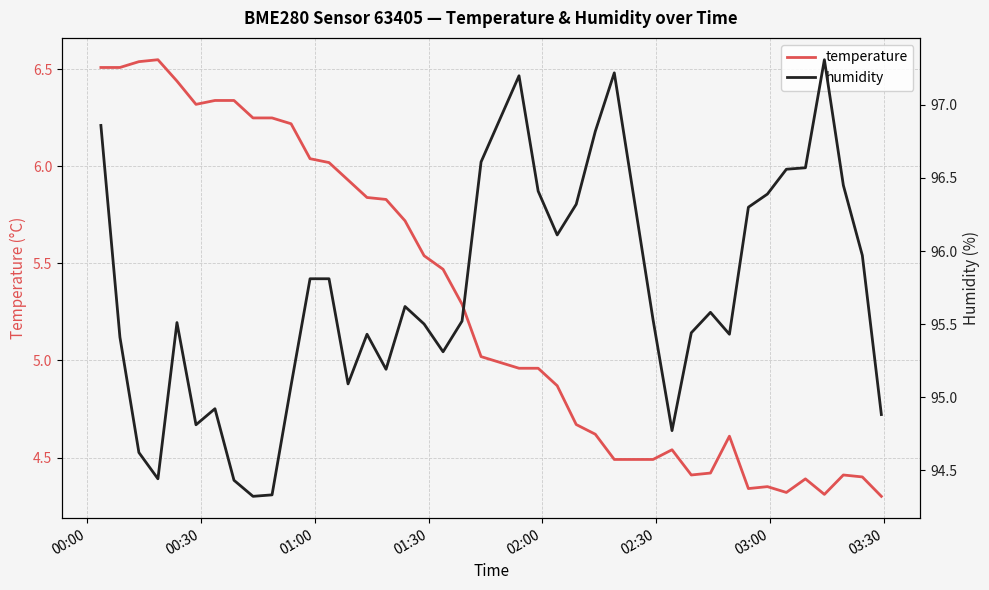

Is it true that humidity equals 52.2 at 14?

False